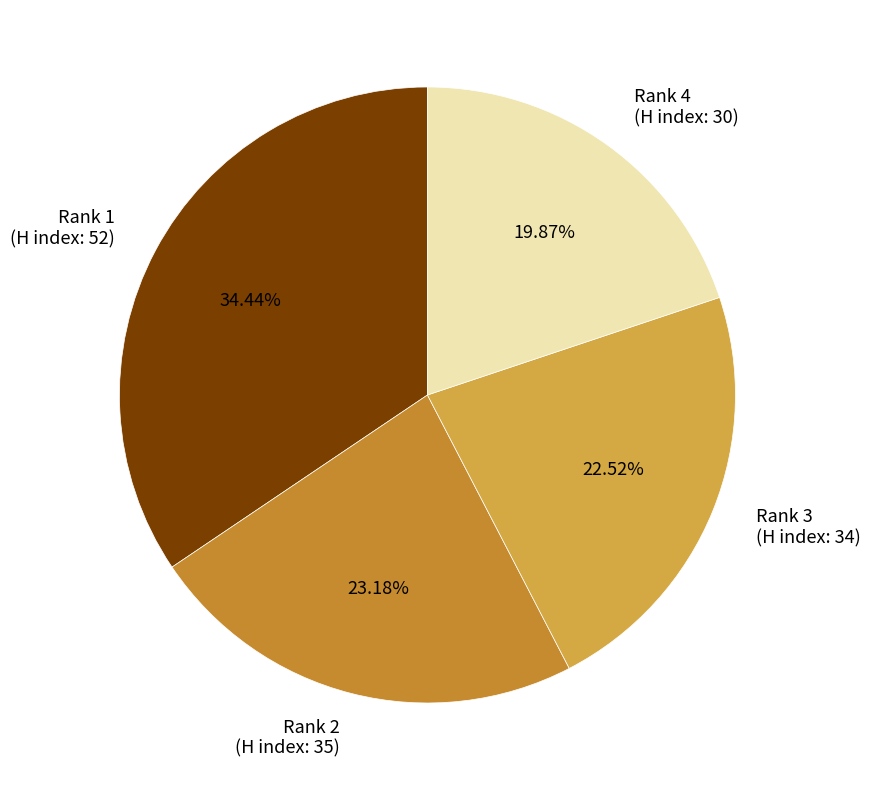

Which category has the biggest portion of the pie?

Rank 1 (H index: 52)